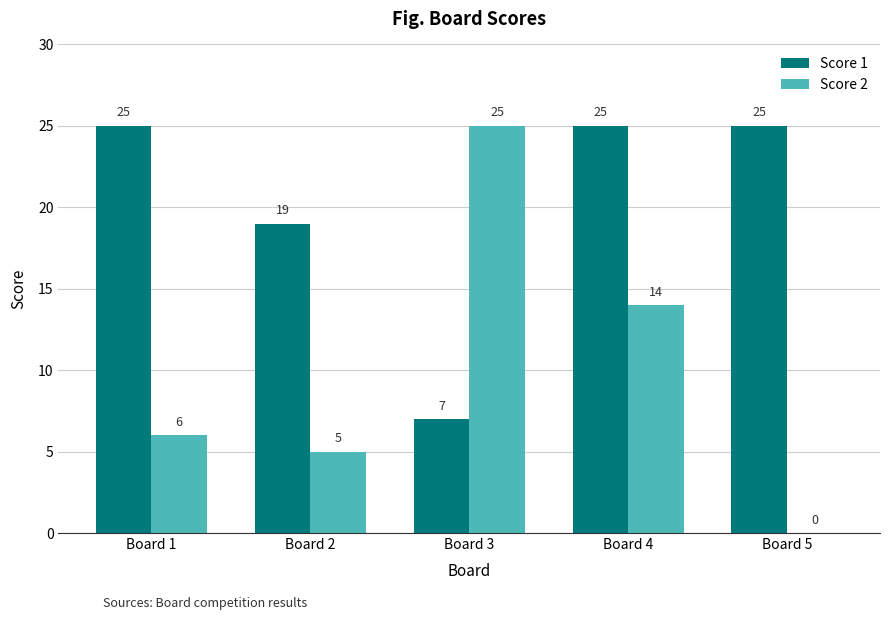

Where is Score 2 nearest to the value 12?

Board 4